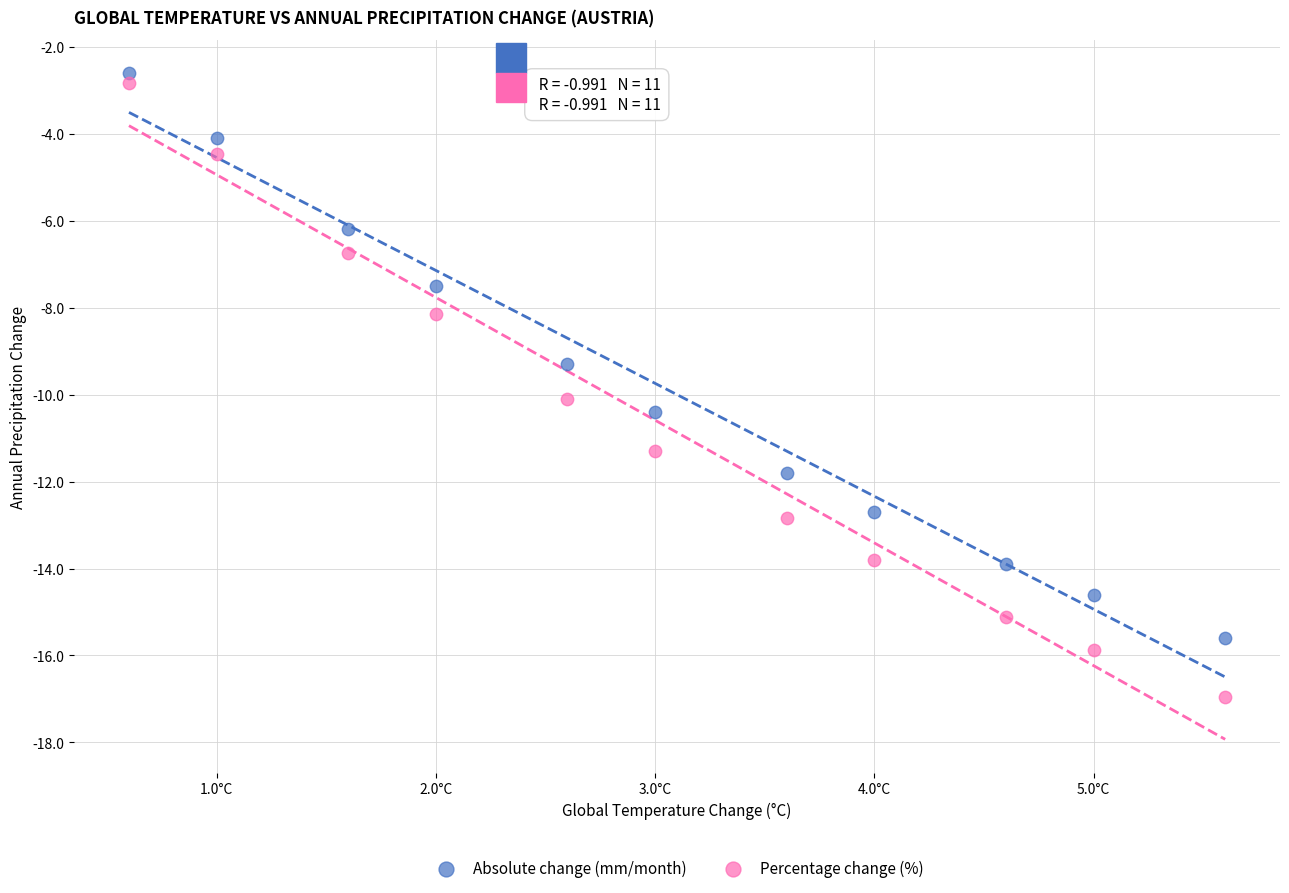

Across all data points, what is the range of Y values (max minus min)?

14.4